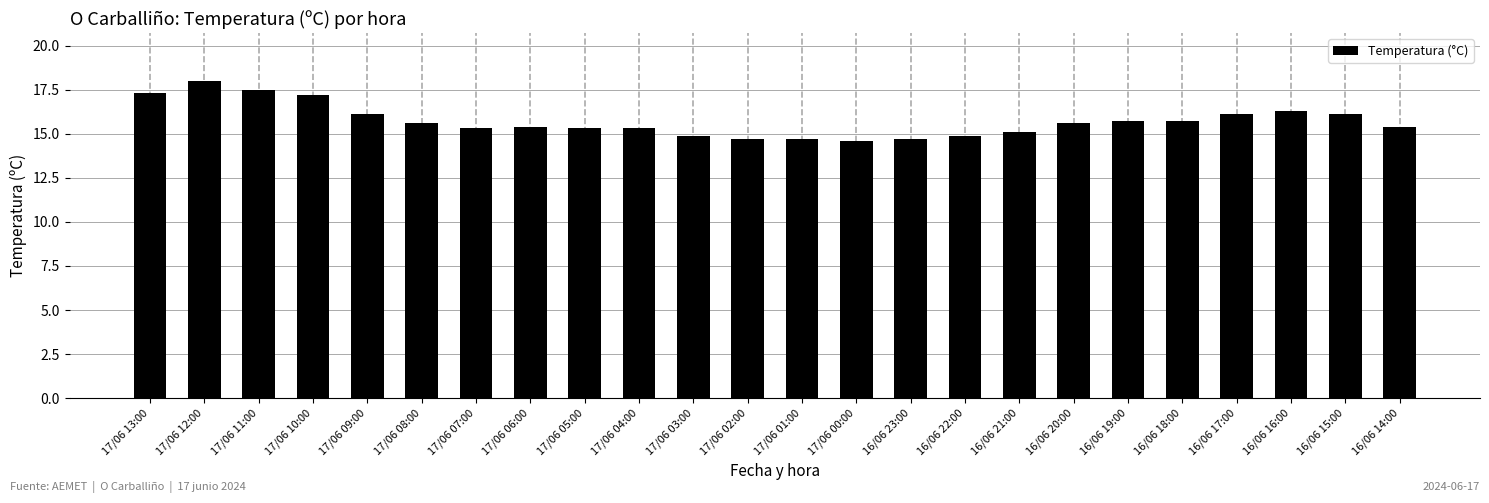

The value at 16/06 21:00 is 15.1. True or false?

True